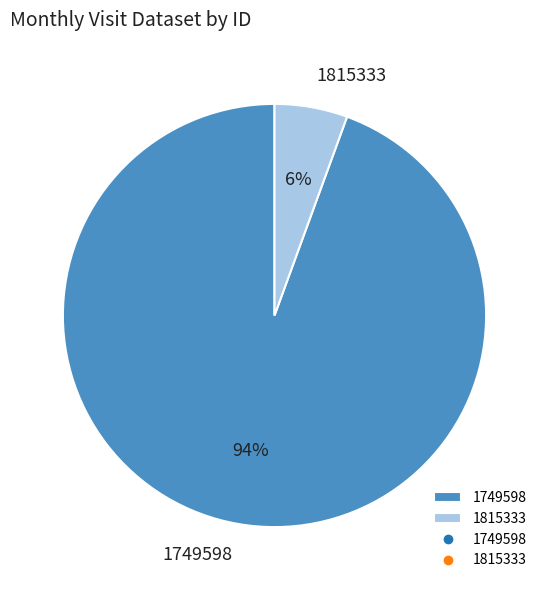

How many slices are in this pie chart?

2